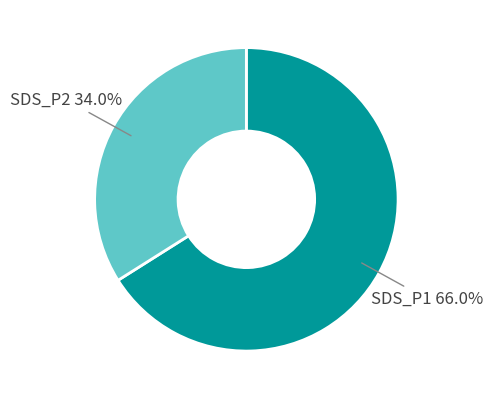

Is there any slice that represents more than half of the pie?

Yes